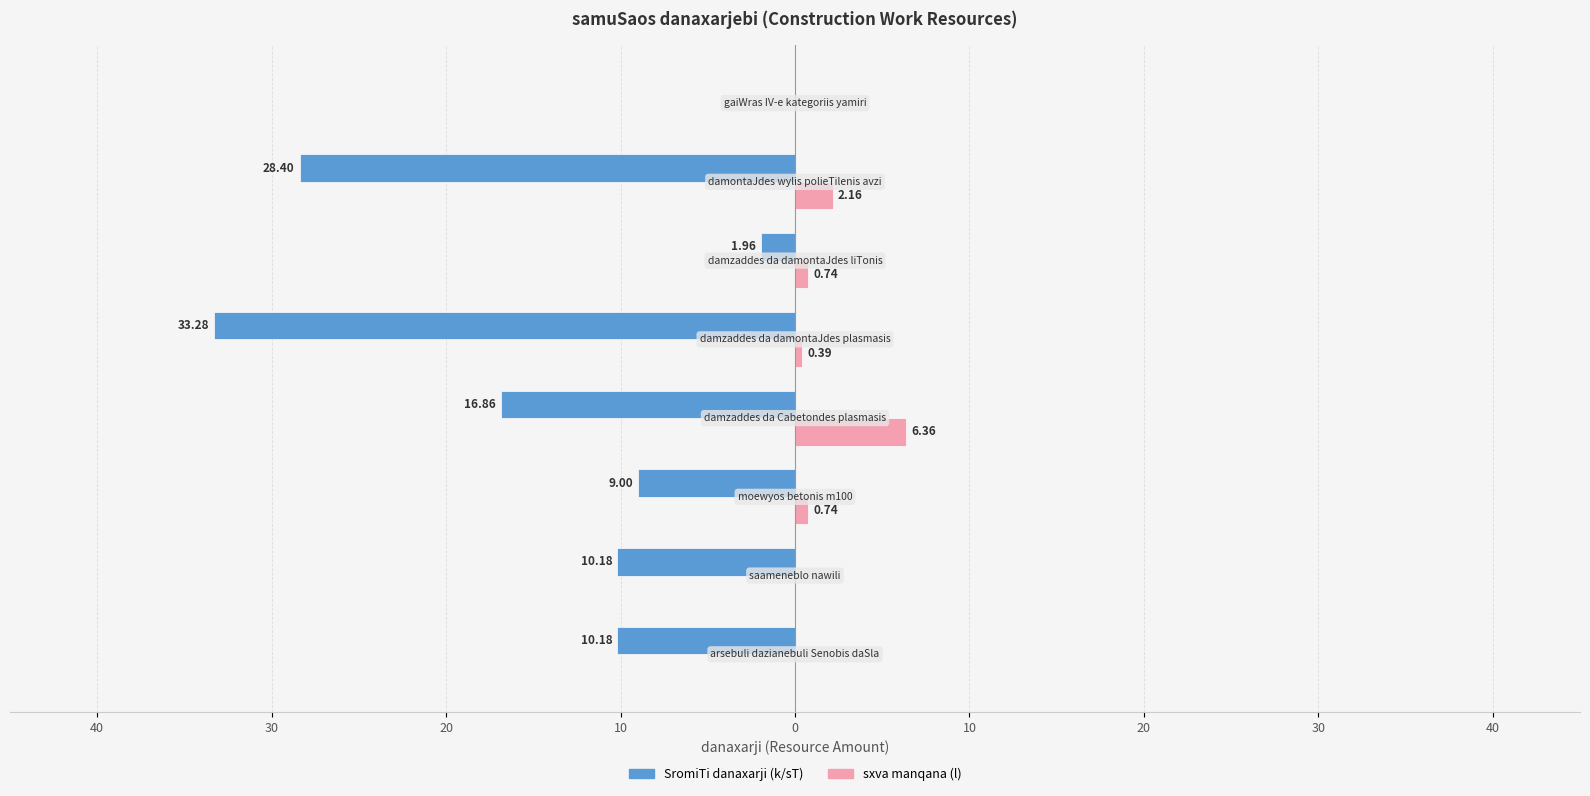

What are all the series names shown in the legend?

SromiTi danaxarji (k/sT), sxva manqana (l)